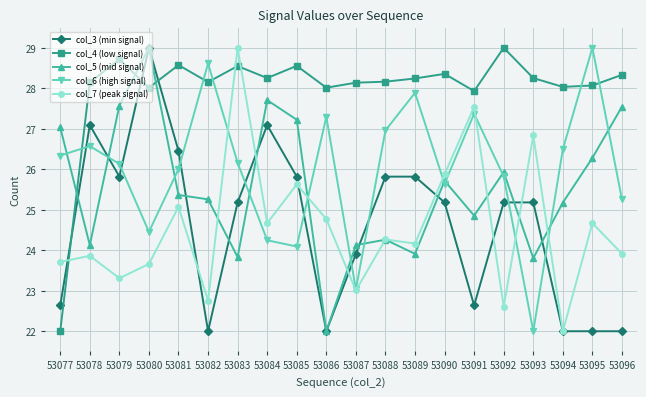

How many lines are shown in the chart?

5